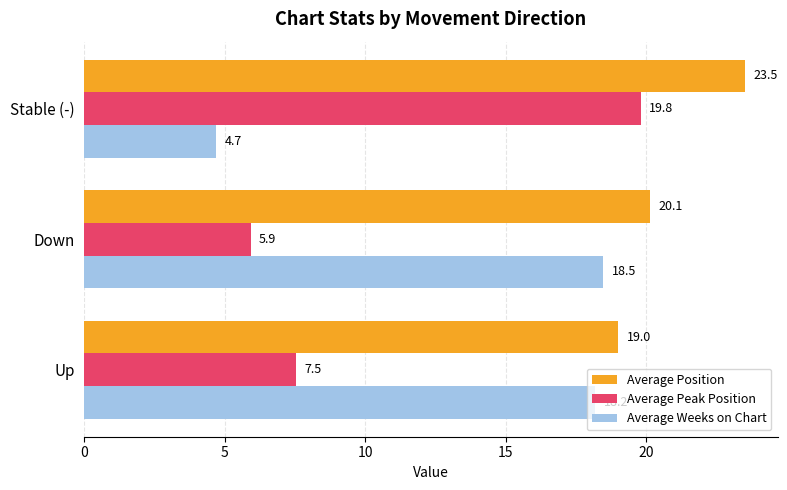

The Average Weeks on Chart series shows 18.2 at Up. True or false?

True